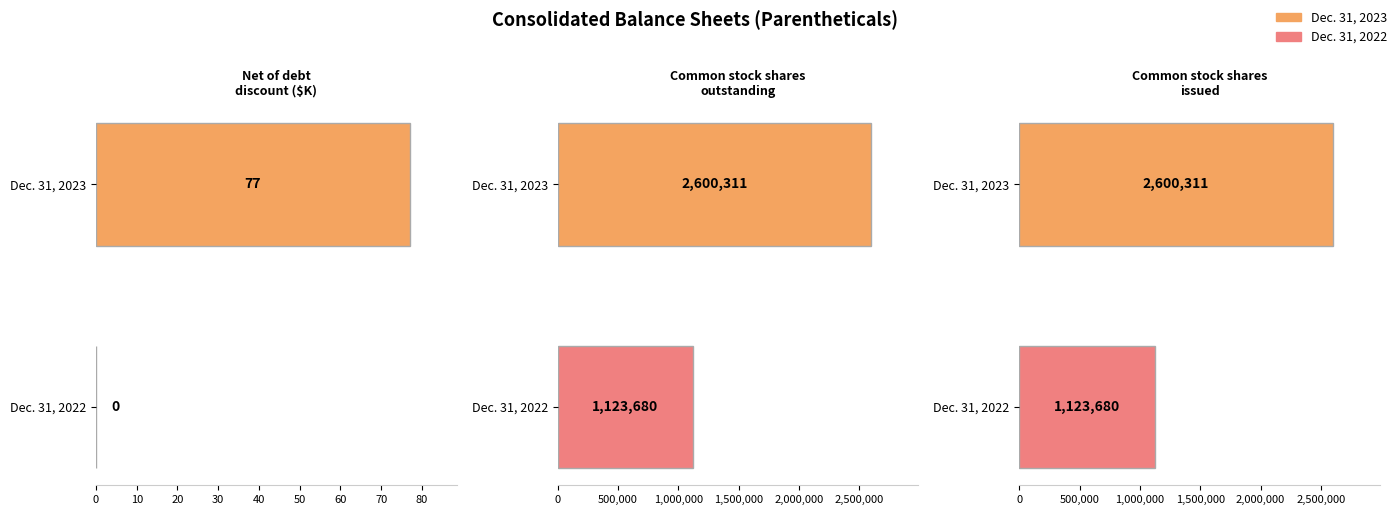

Is it true that Dec. 31, 2023 equals 226142901.8 at Common stock shares authorized?

False